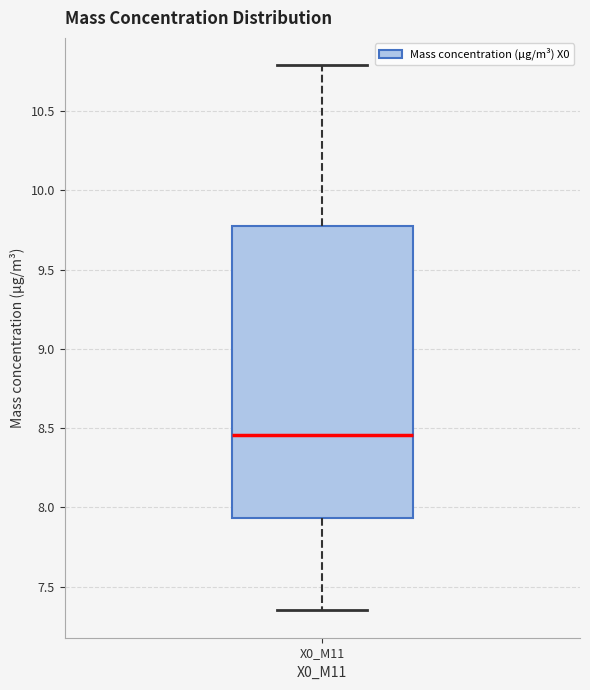

Read this box plot against the y-axis: the position of the median line, the range covered by the box, and the ends of both whiskers. The values are not printed on the chart, so give them approximately, as read against the axis.

median 8.45, box 7.95 to 9.75, whiskers 7.35 to 10.80